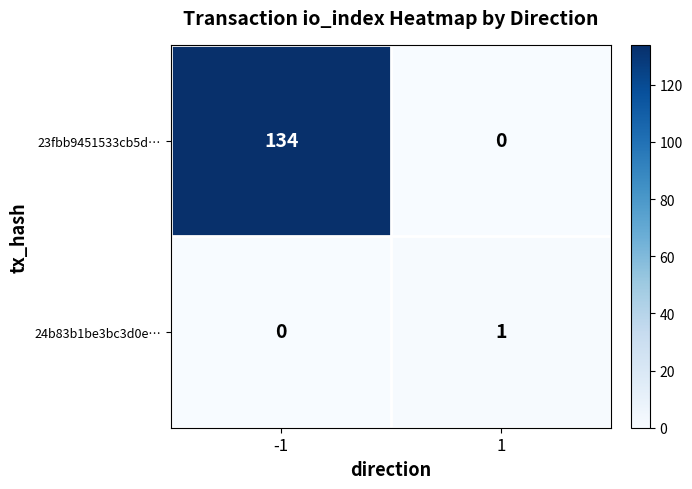

What is the highest value of the 23fbb9451533cb5d… series?

134